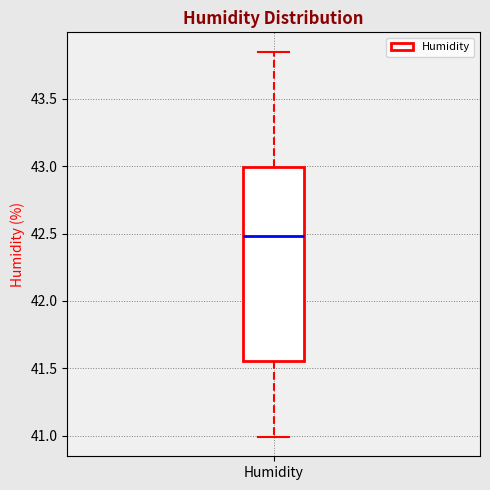

Where does the upper whisker of the box for Humidity end on the y-axis? The values are not printed on the chart, so give them approximately, as read against the axis.

43.85